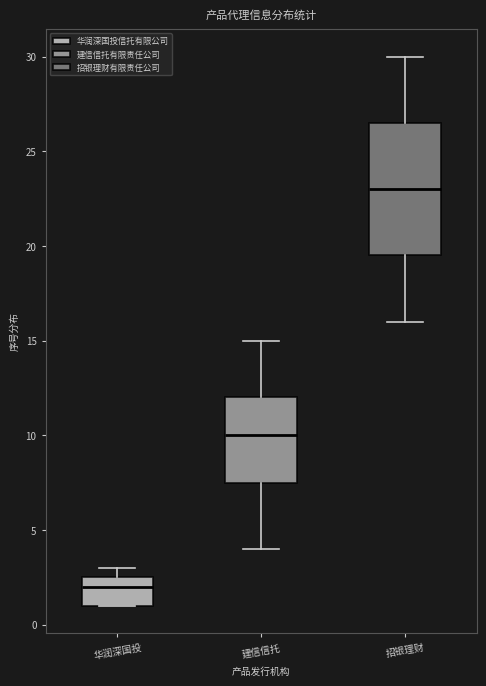

Which box has the lowest median line?

华润深国投